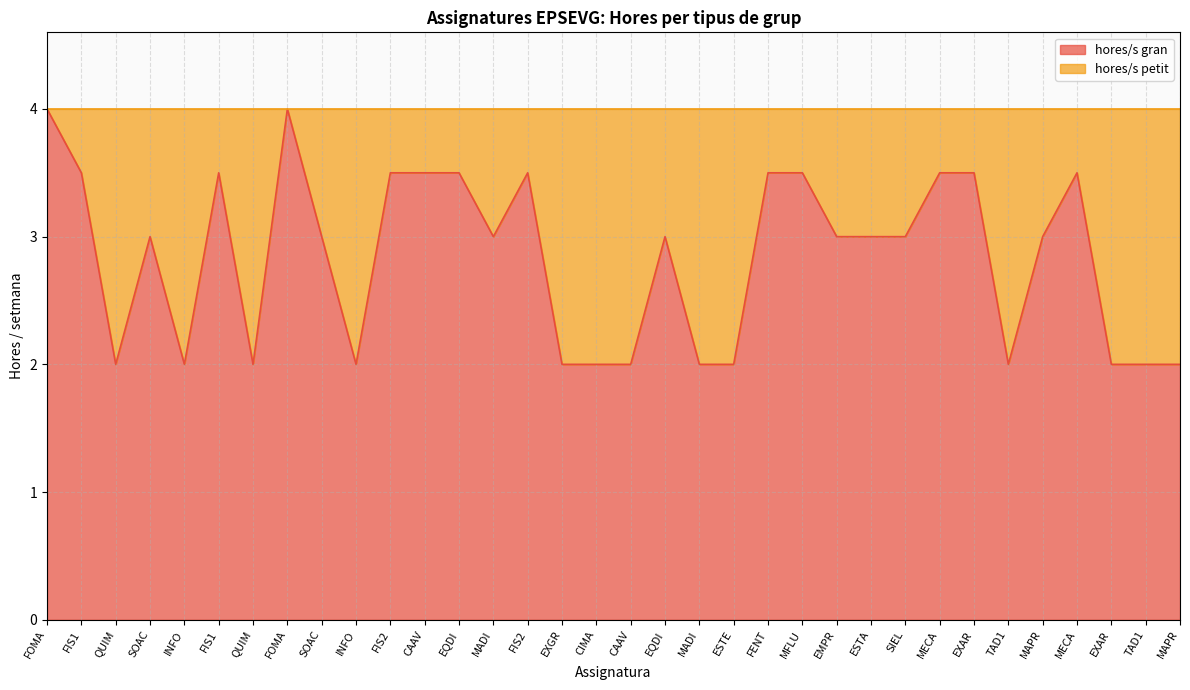

What is the change in value from FOMA to SOAC?

-1.0